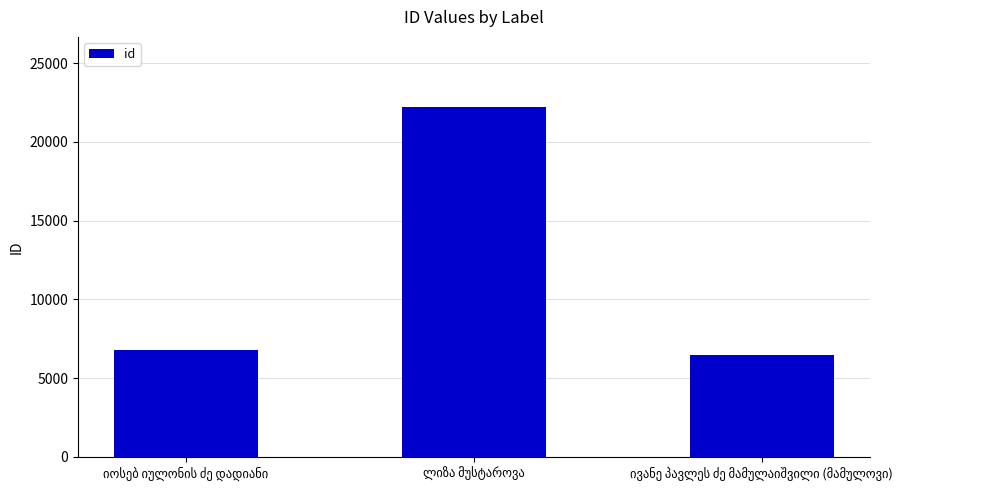

What is the value of the 2nd bar from the left?

22226